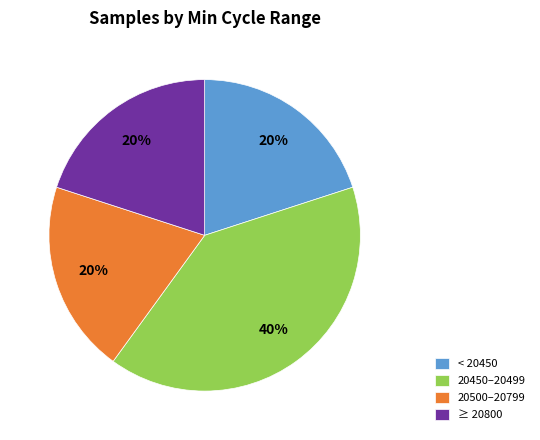

Is it true that < 20450 is 6% of the pie?

False